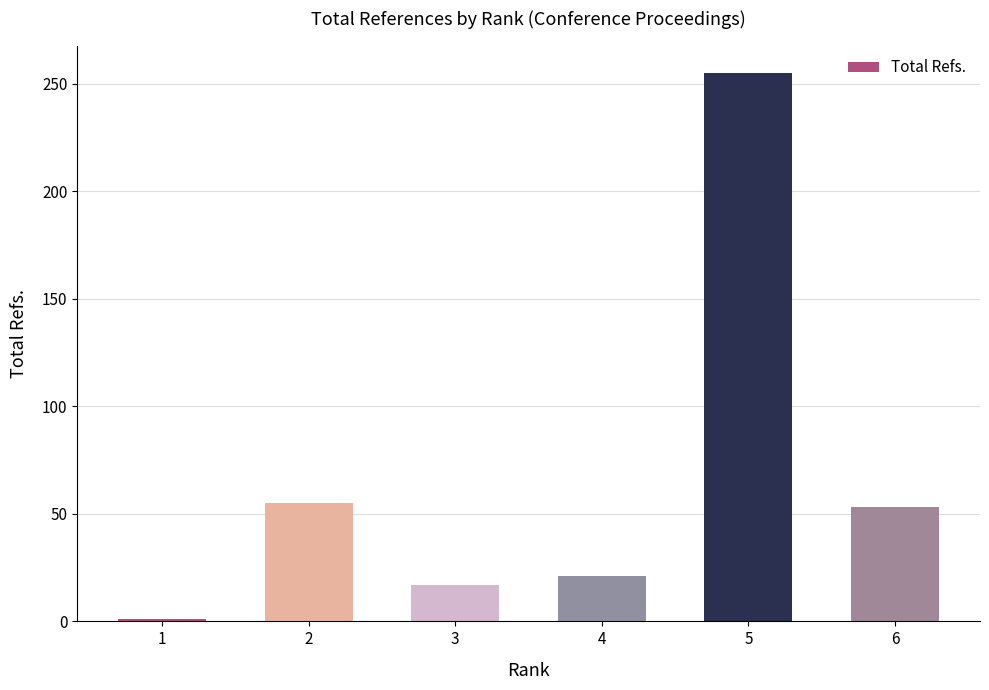

What is the sum of the values at 4 and 5?

276